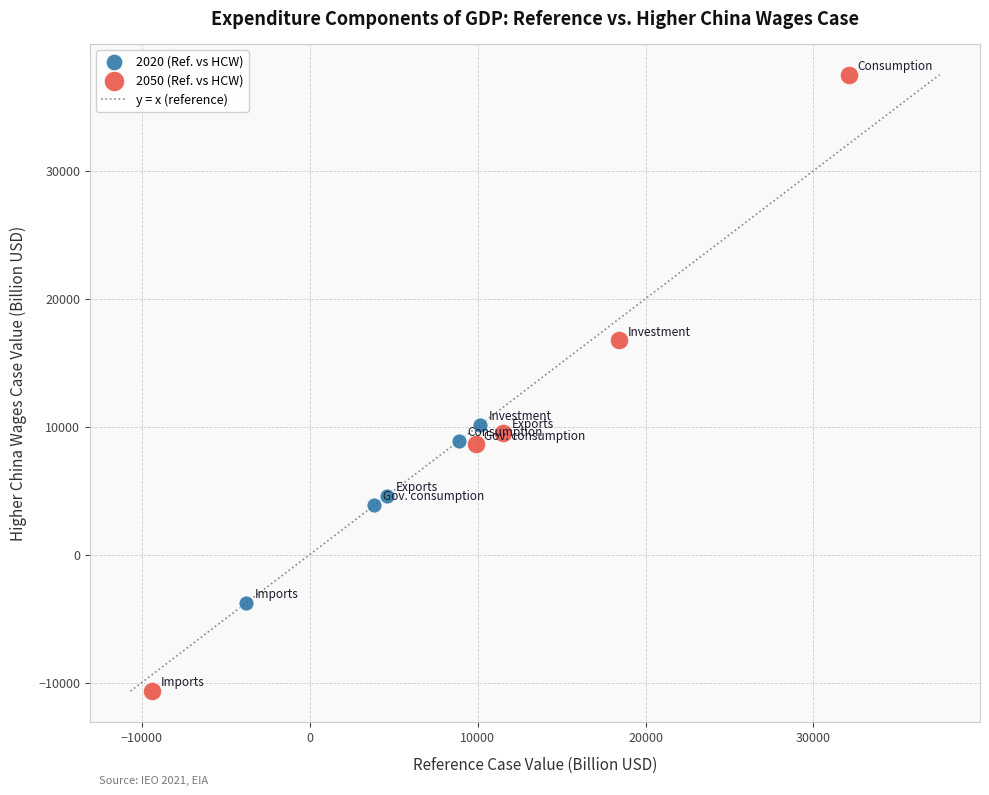

Which series contains the highest Y value?

2050 (Ref. vs HCW)